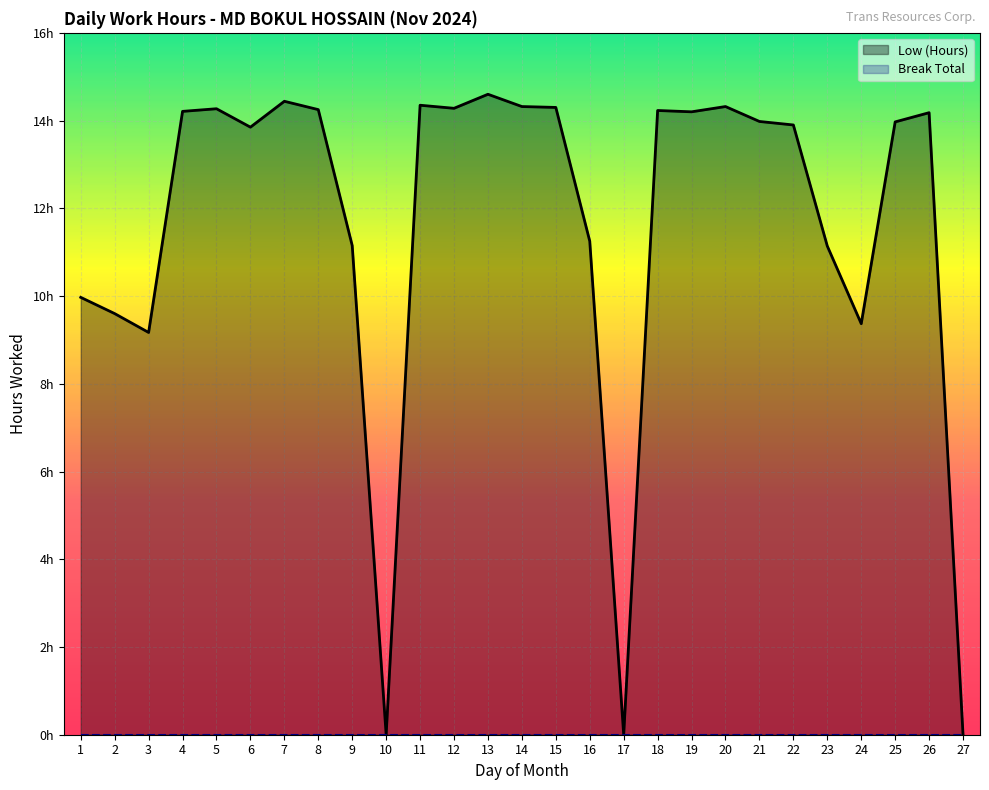

True or false: Break Total has more than 0 interior local peaks.

False